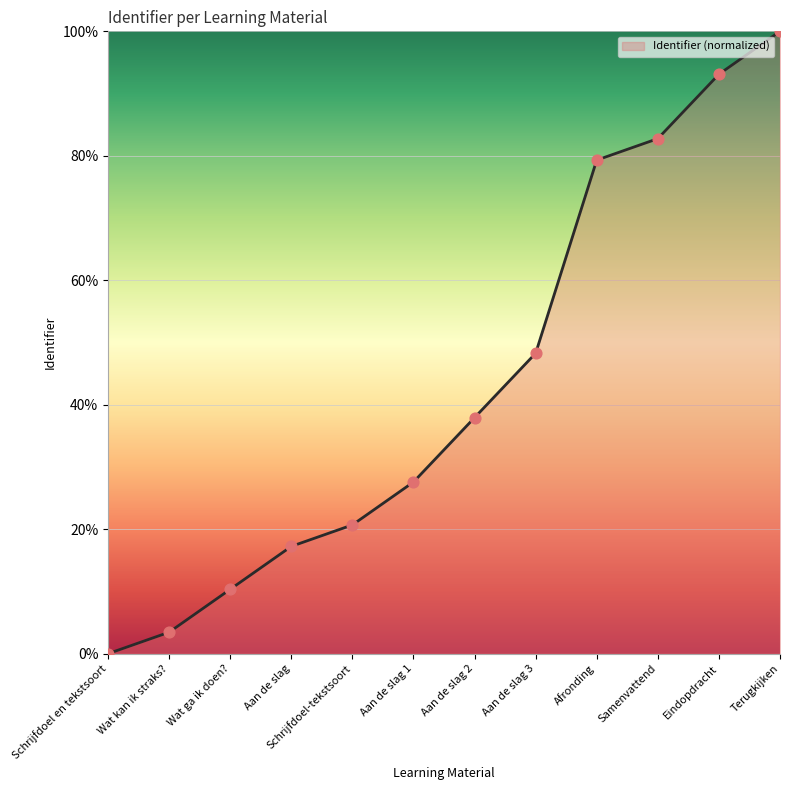

Which has a higher value, Wat kan ik straks? or Aan de slag 2?

Aan de slag 2